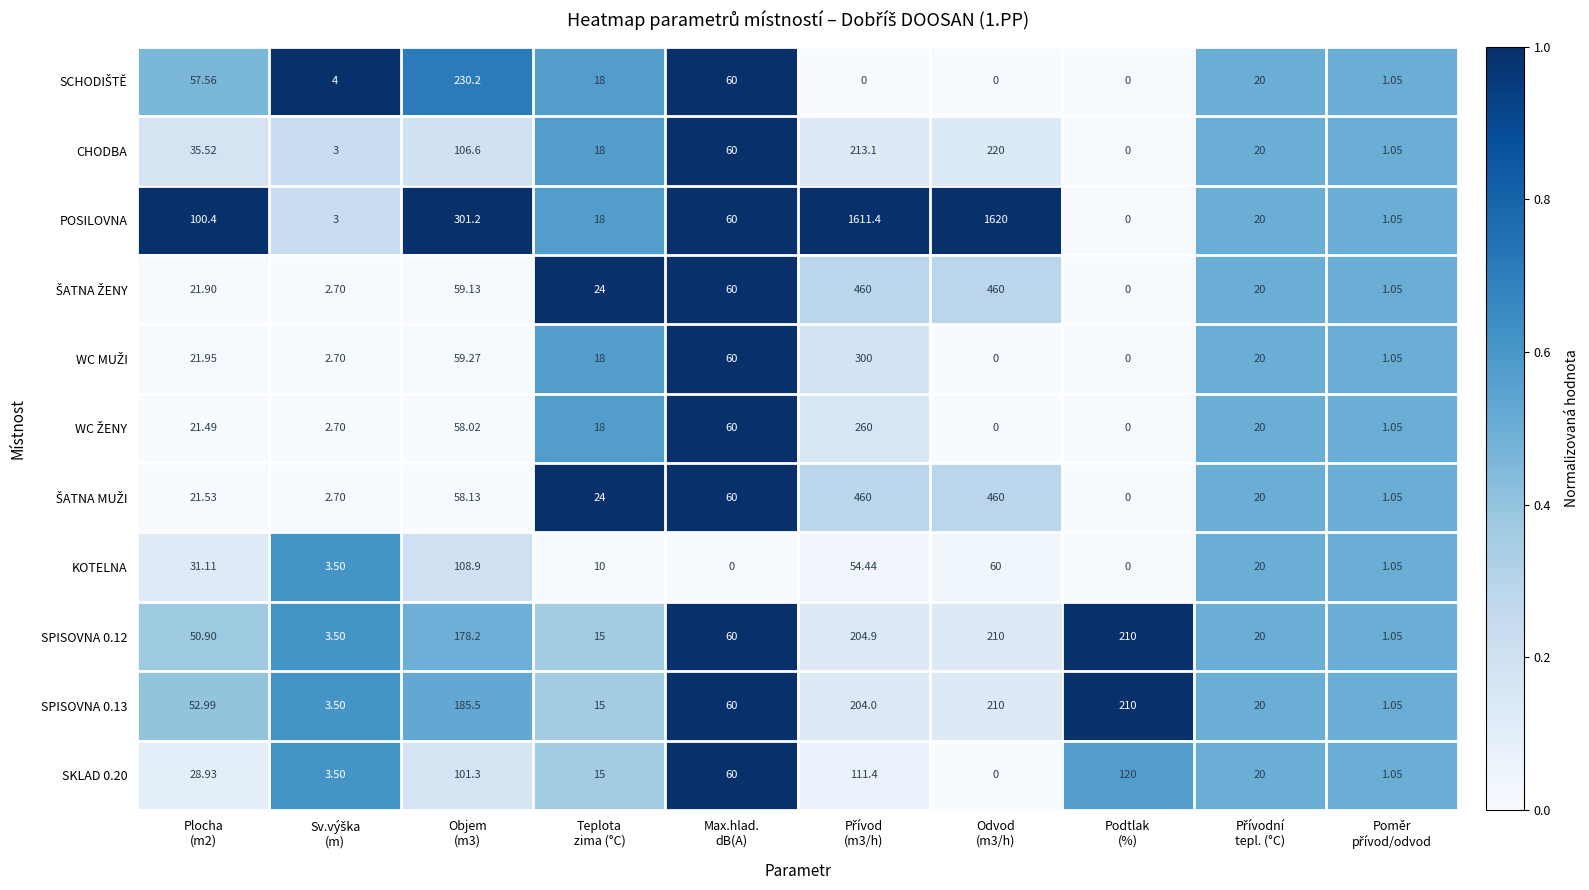

Which series has the widest spread of values?

POSILOVNA